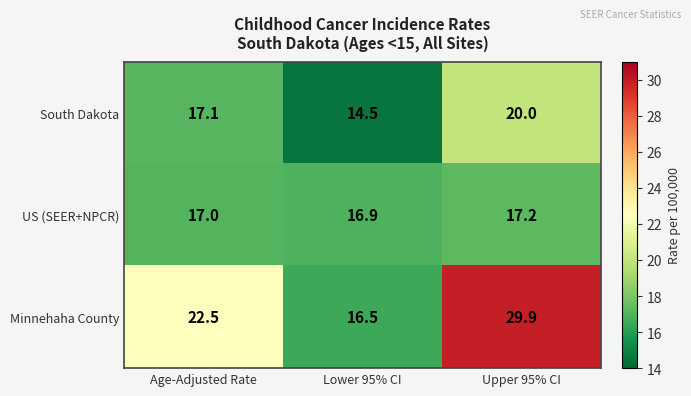

What is the greatest value displayed?

29.9